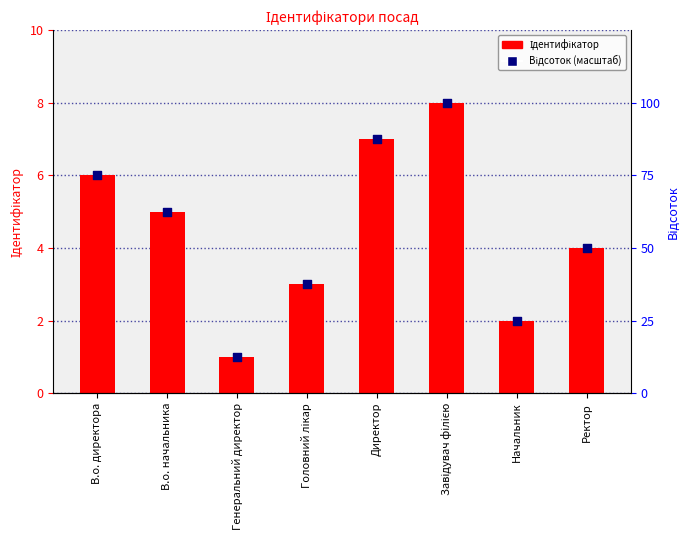

Is the value of Ідентифікатор at Головний лікар greater than the value of Відсоток (масштаб) at В.о. начальника?

No